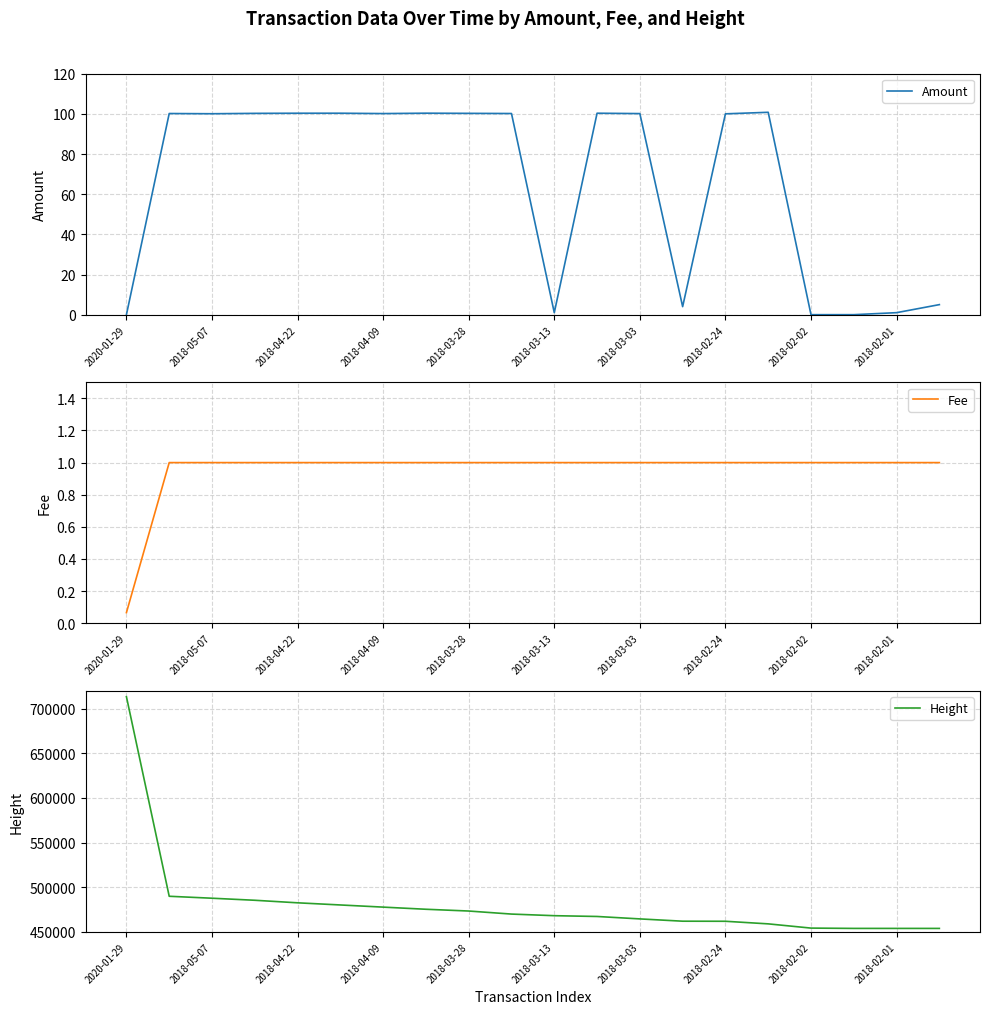

Is this an area chart (filled region under the line)?

No